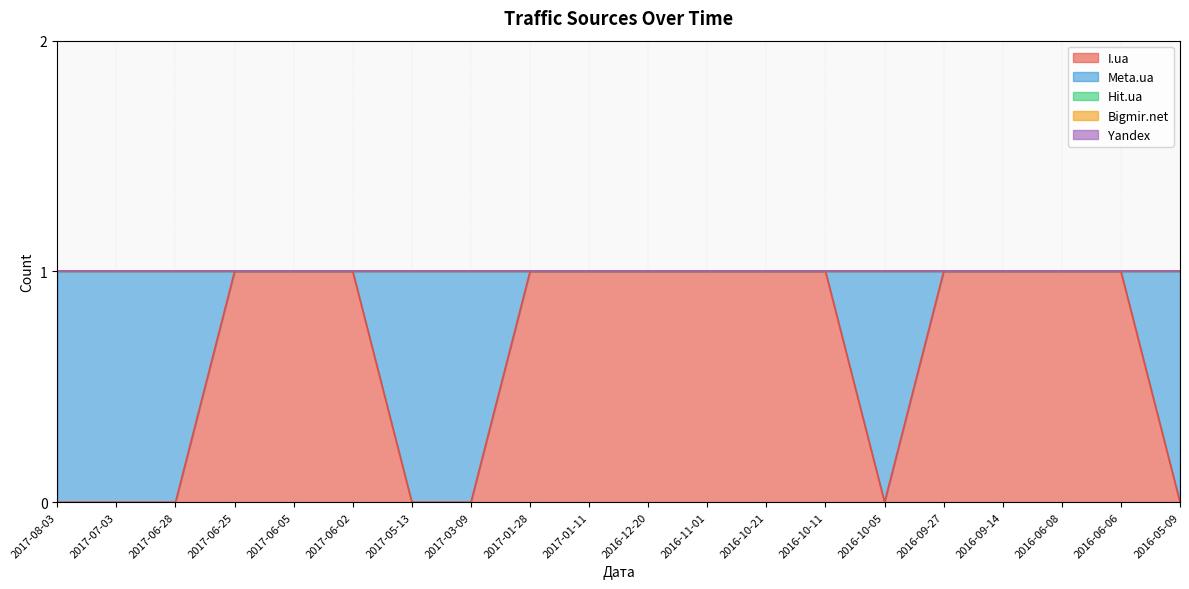

True or false: Meta.ua has more than 2 points higher than both neighbors.

False